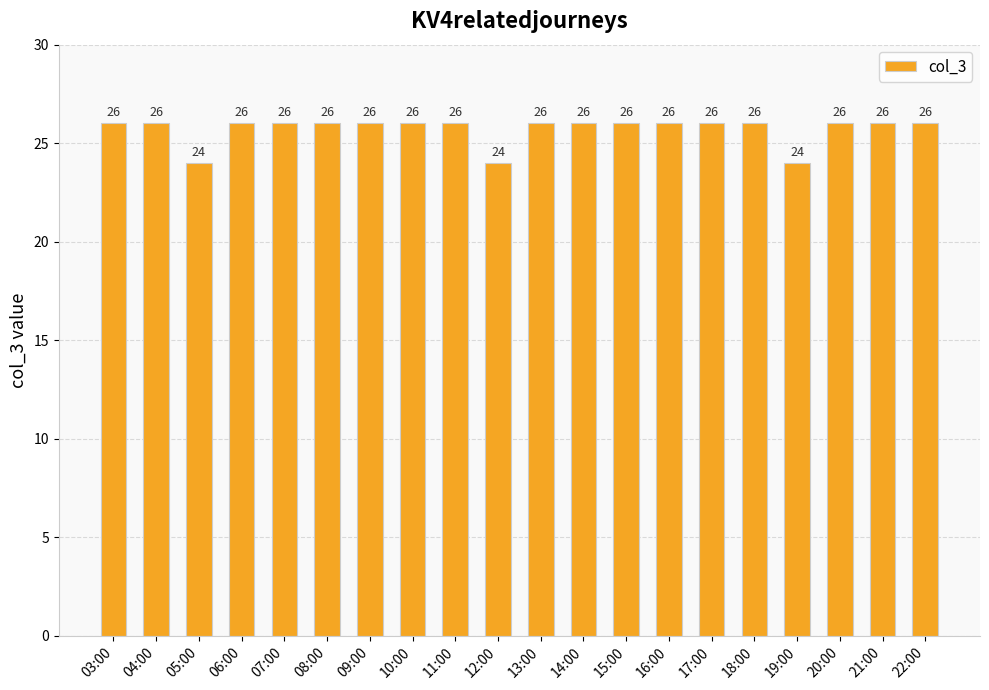

What is the smallest value displayed?

24